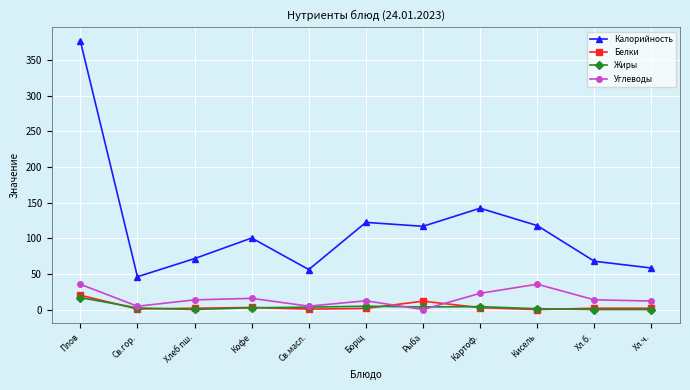

True or false: Белки has more than 0 interior local peaks.

True